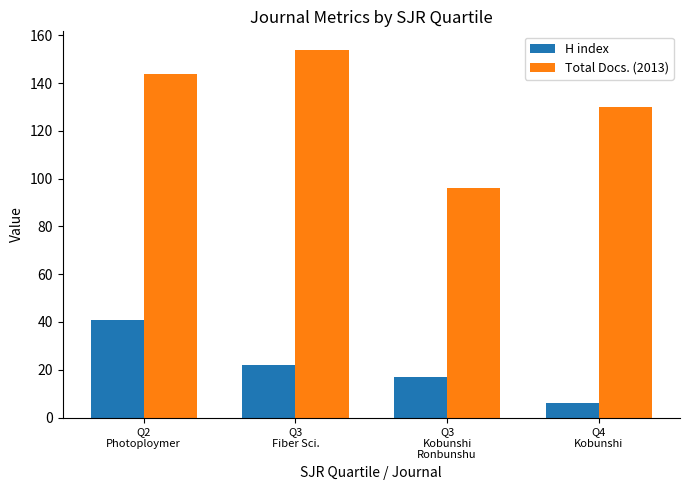

Rank the categories by H index value from lowest to highest.

Q4
Kobunshi, Q3
Kobunshi
Ronbunshu, Q3
Fiber Sci., Q2
Photoploymer